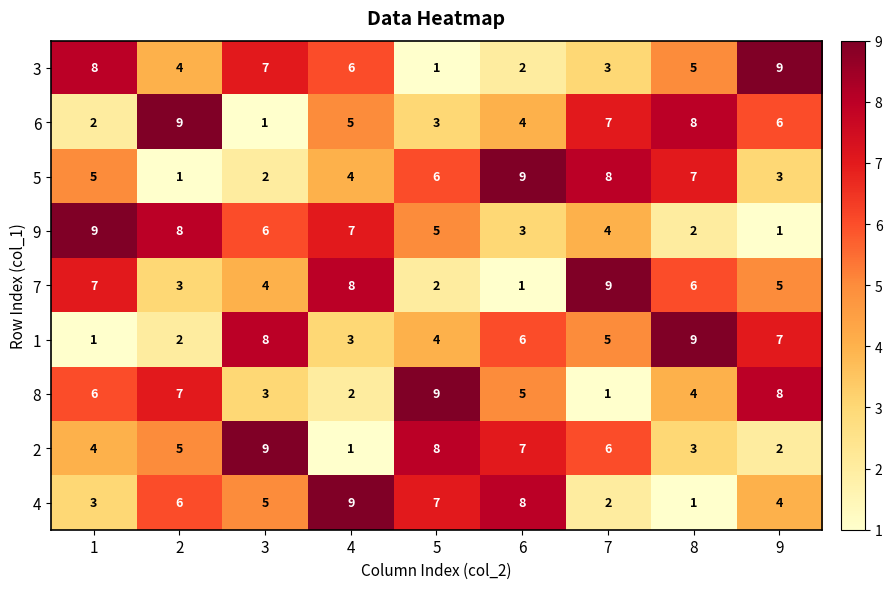

What is the total value across all series at 8?

45